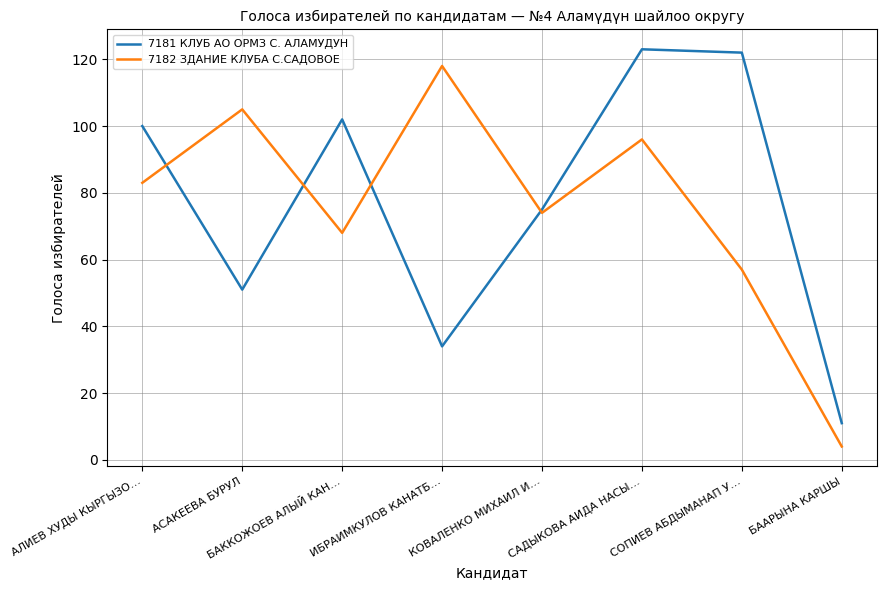

At which category does 7182 ЗДАНИЕ КЛУБА С.САДОВОЕ reach its first local valley?

БАККОЖОЕВ АЛЫЙ КАН…